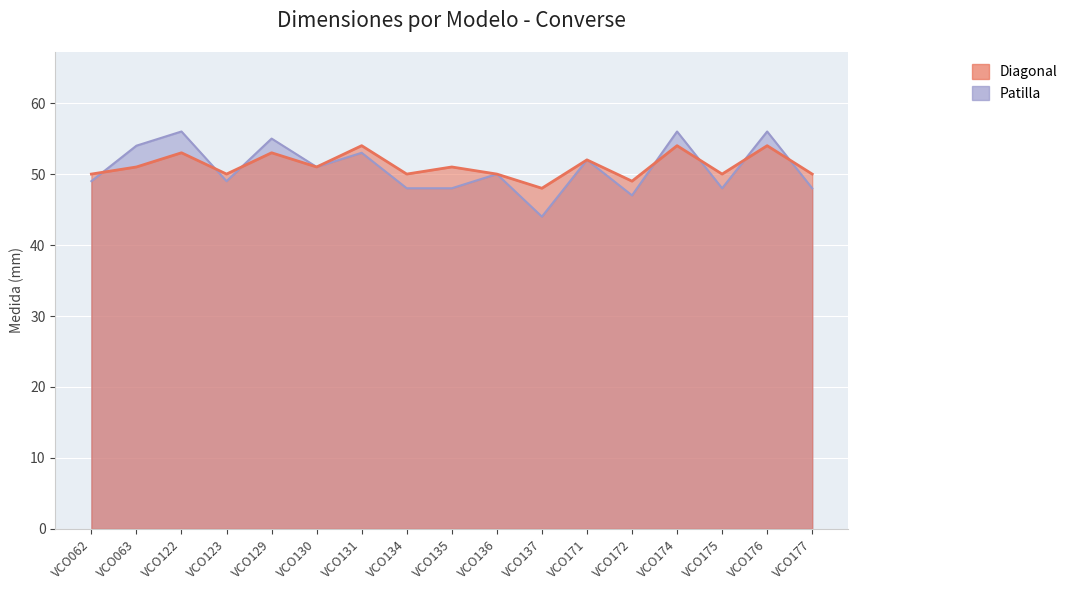

In Diagonal, how many points are lower than both neighbors (excluding endpoints)?

6